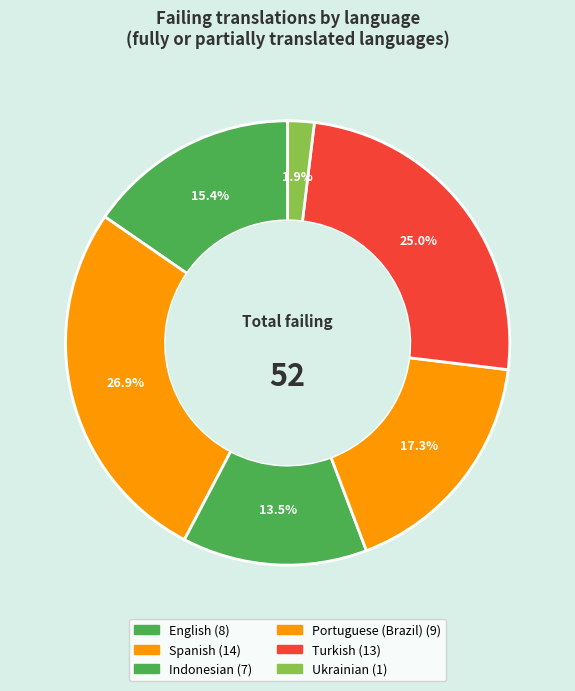

Which category has the biggest portion of the pie?

Spanish